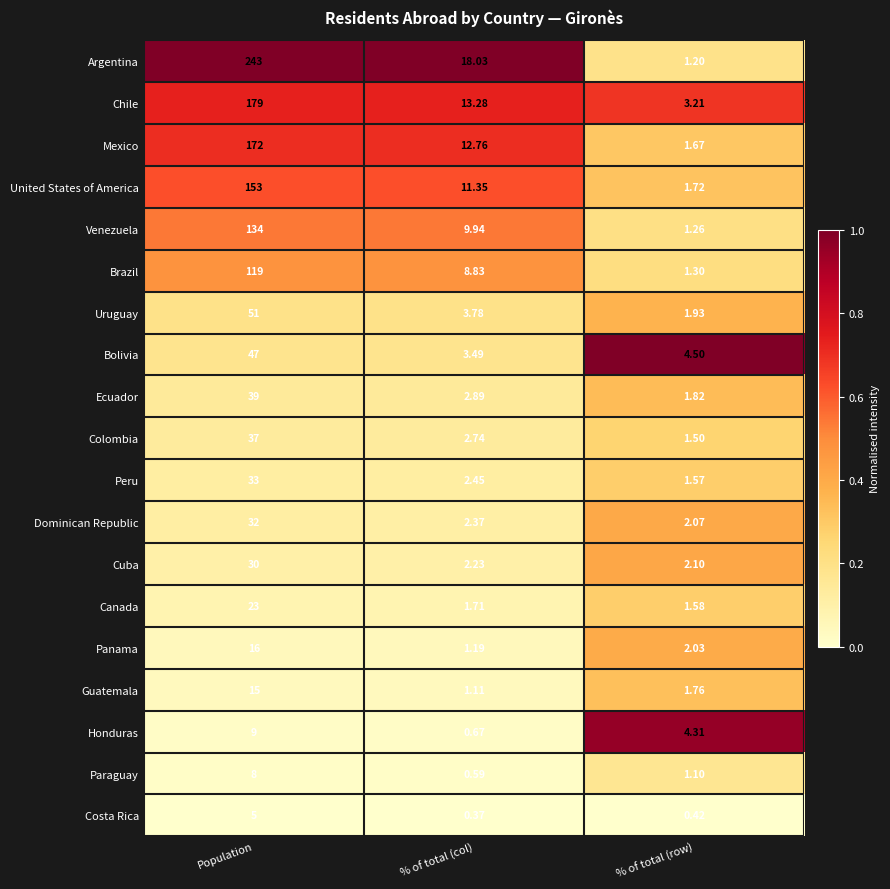

Rank the categories by Dominican Republic value from highest to lowest.

Population, % of total (col), % of total (row)